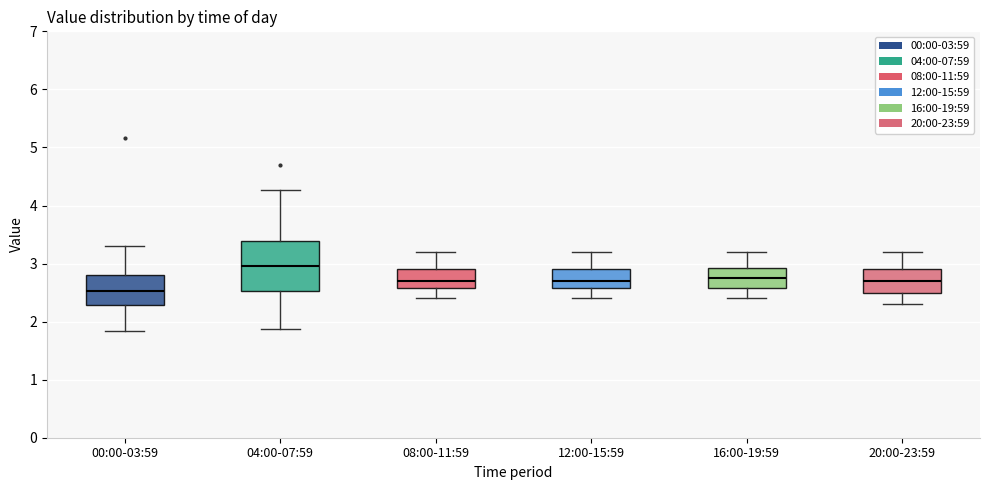

Comparing the boxes themselves (not the whiskers), which one is the tallest?

04:00-07:59